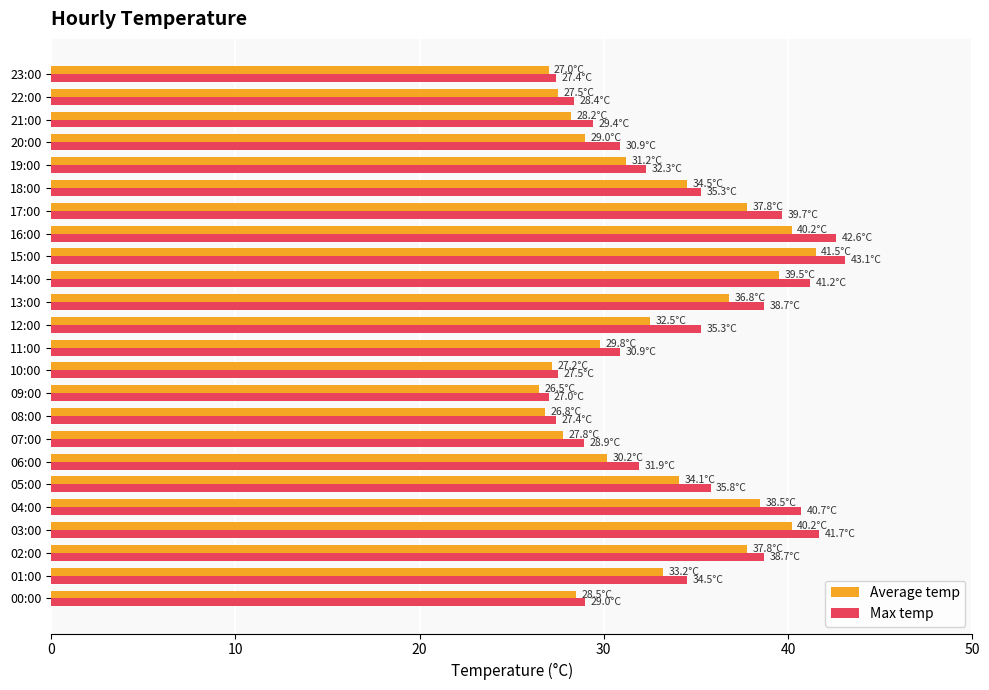

At which category is the sum across all series the highest?

15:00